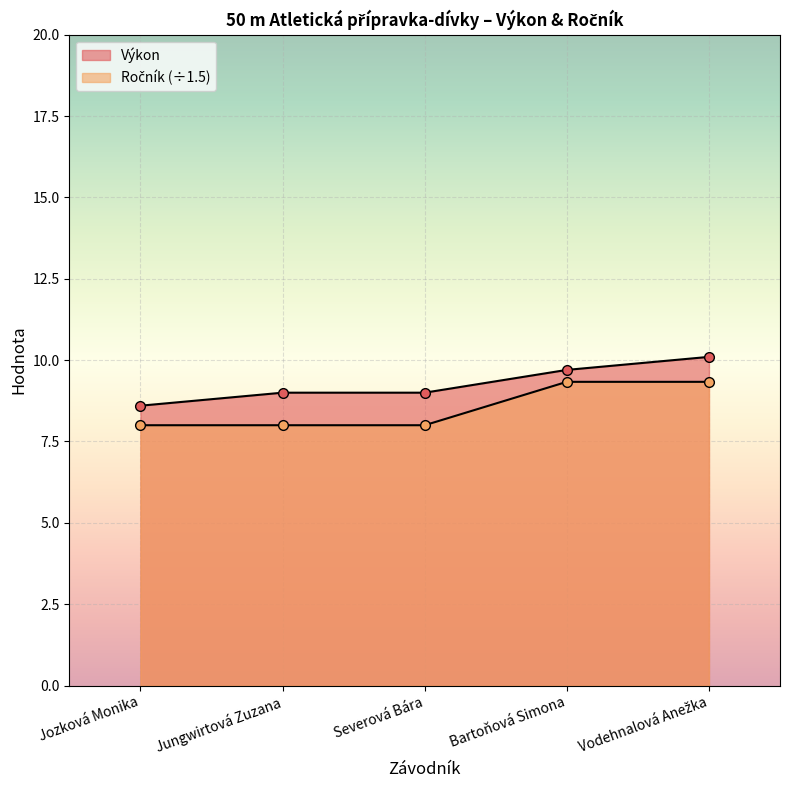

The value of Ročník at Vodehnalová Anežka is 6.0. True or false?

False